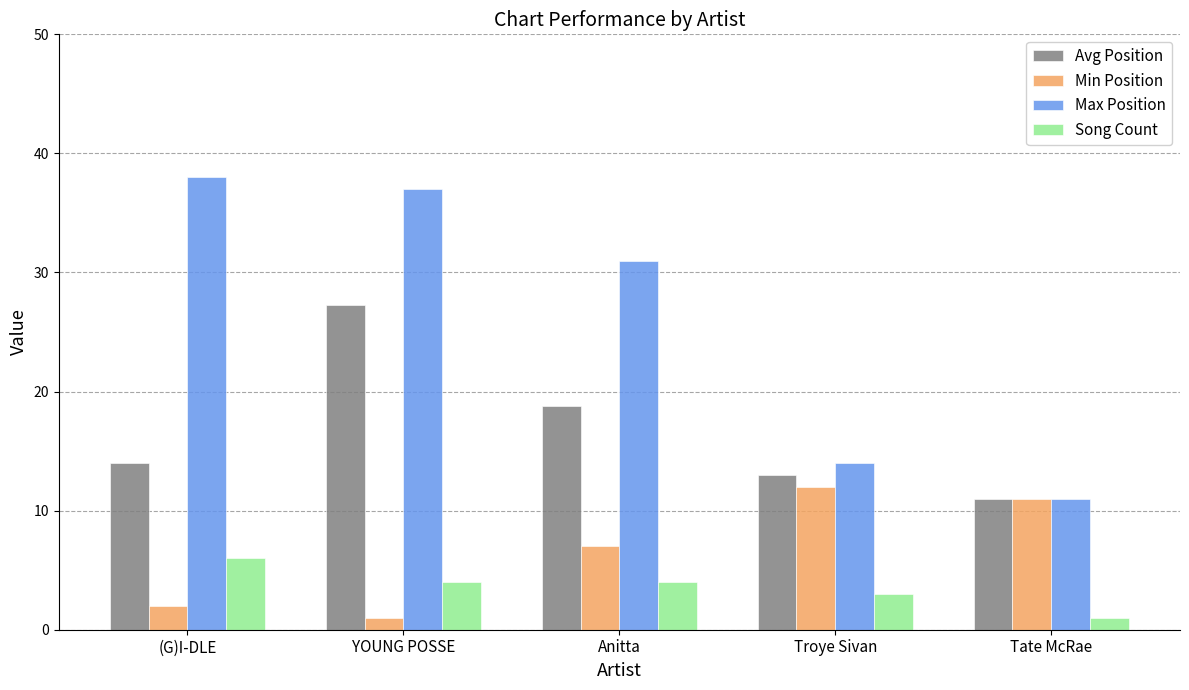

Does the chart contain stacked bars?

No